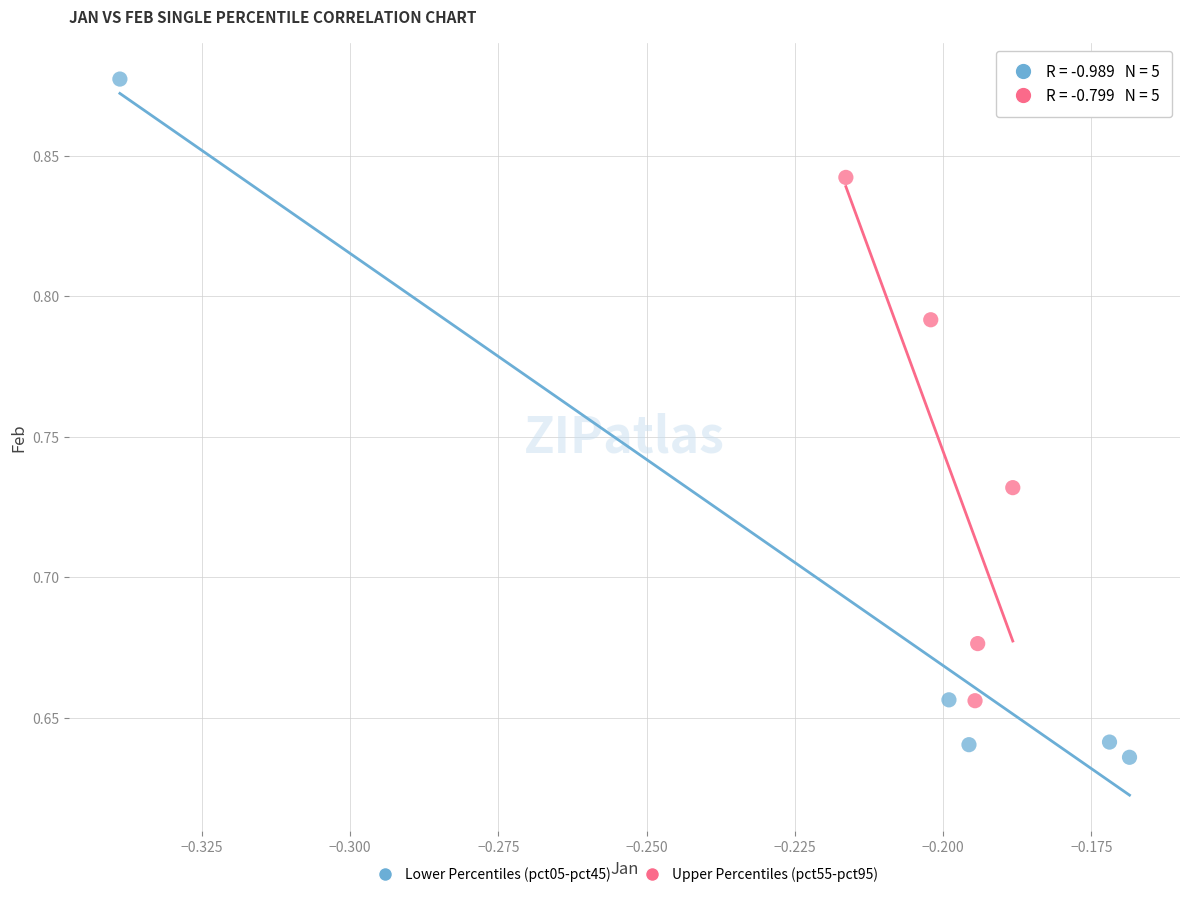

Which series reaches the minimum Y coordinate?

Lower Percentiles (pct05-pct45)